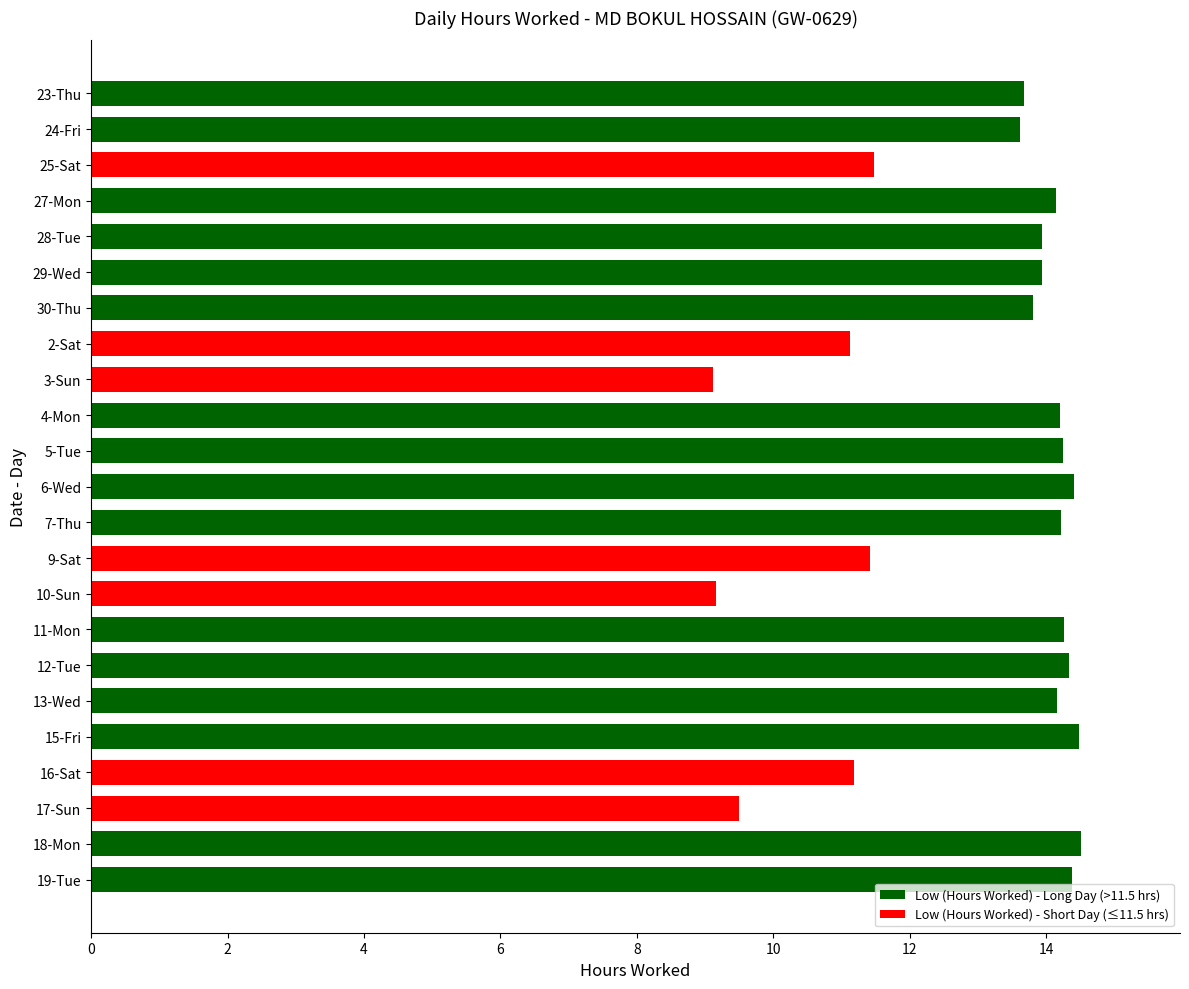

What is the change in value from 2-Sat to 7-Thu?

+3.1